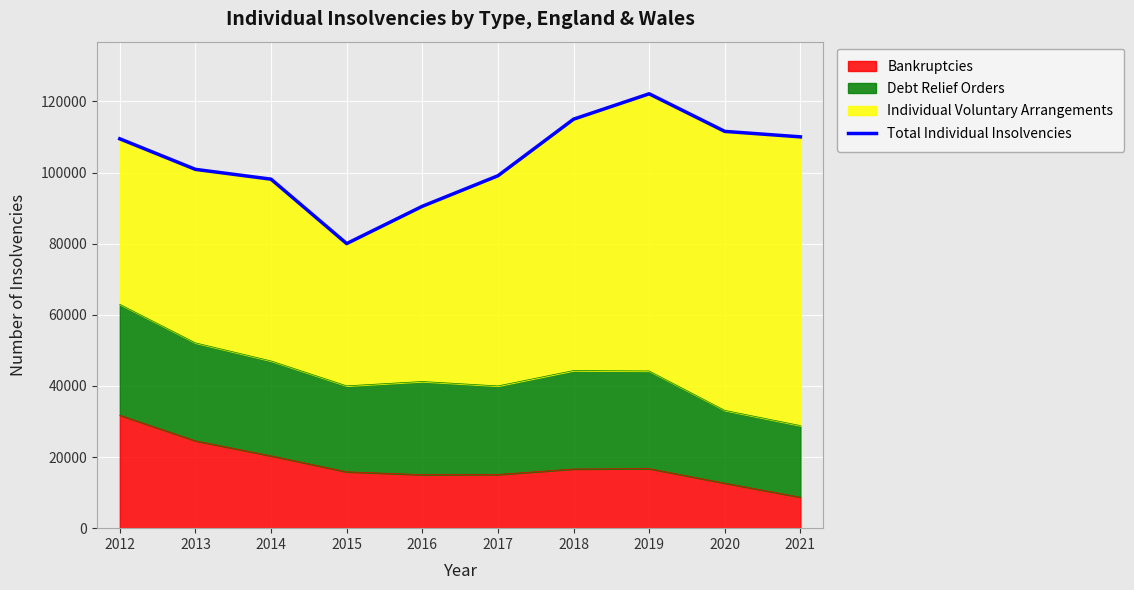

Reading left to right, what are all the values shown in this chart?

2012=109495	2013=100900	2014=98143	2015=80029	2016=90510	2017=99093	2018=115010	2019=122153	2020=111578	2021=110043